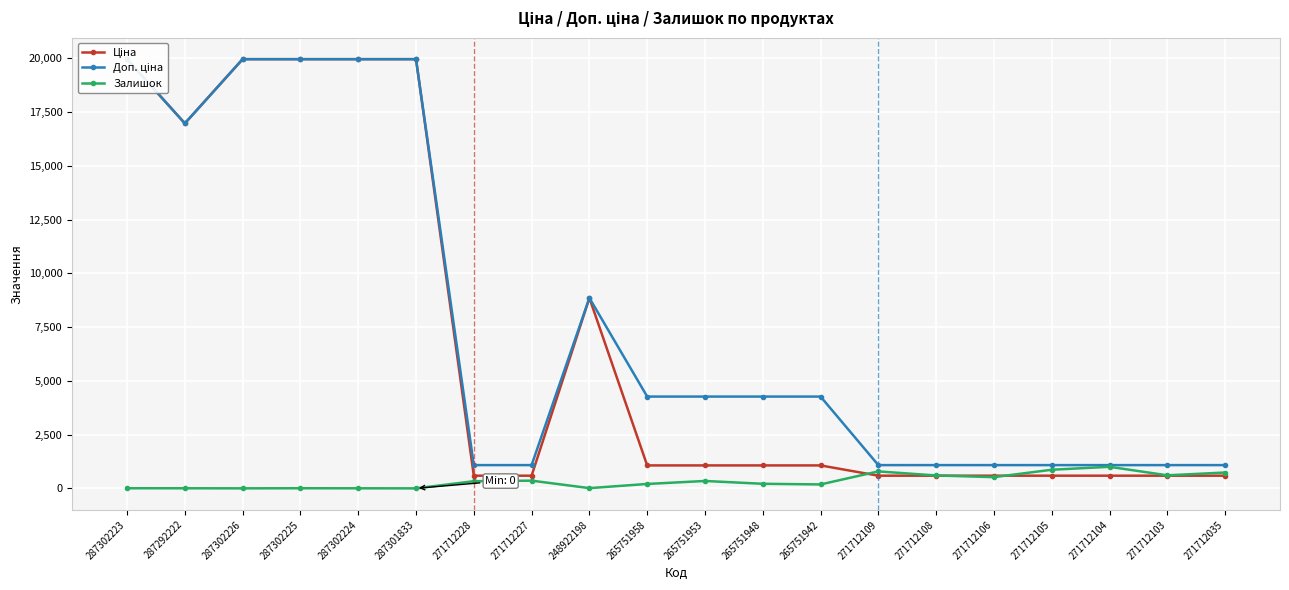

How many data points in Доп. ціна are less than 4269?

9